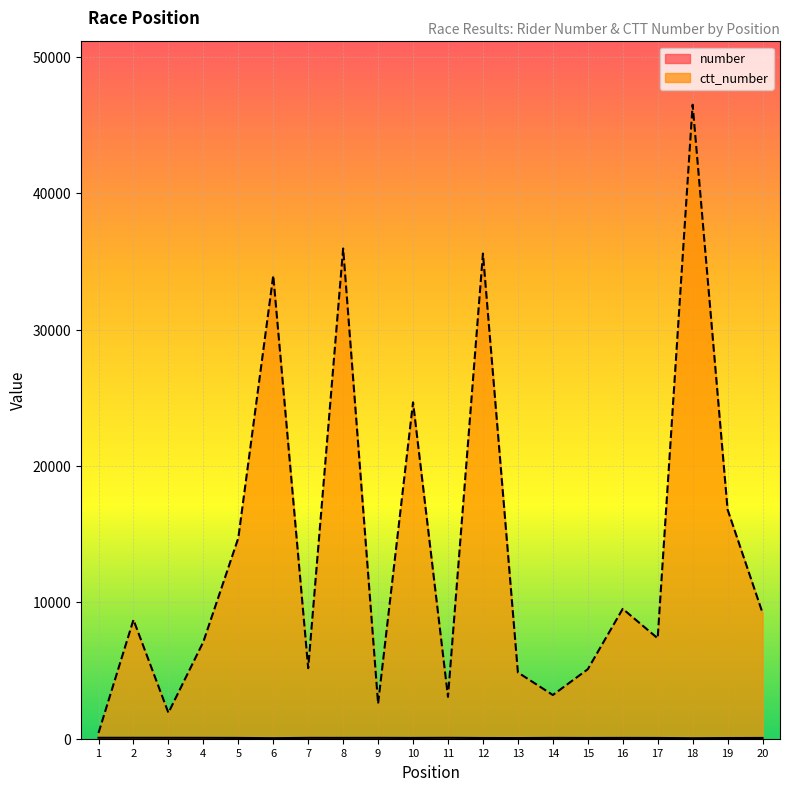

Where is the first local minimum for number?

6